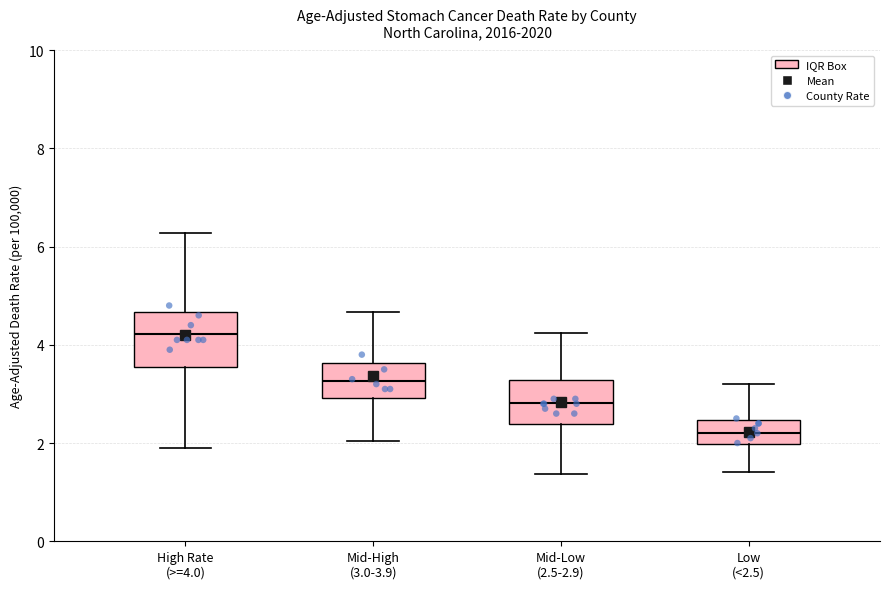

Reading left to right, transcribe this box plot: for each box, give where its median line is, the range the box spans, and where its two whiskers end, as read against the y-axis. The values are not printed on the chart, so give them approximately, as read against the axis.

High Rate (>=4.0): median 4.2, box 3.6 to 4.6, whiskers 1.8 to 6.2
Mid-High (3.0-3.9): median 3.2, box 3.0 to 3.6, whiskers 2.0 to 4.6
Mid-Low (2.5-2.9): median 2.8, box 2.4 to 3.2, whiskers 1.4 to 4.2
Low (<2.5): median 2.2, box 2.0 to 2.4, whiskers 1.4 to 3.2